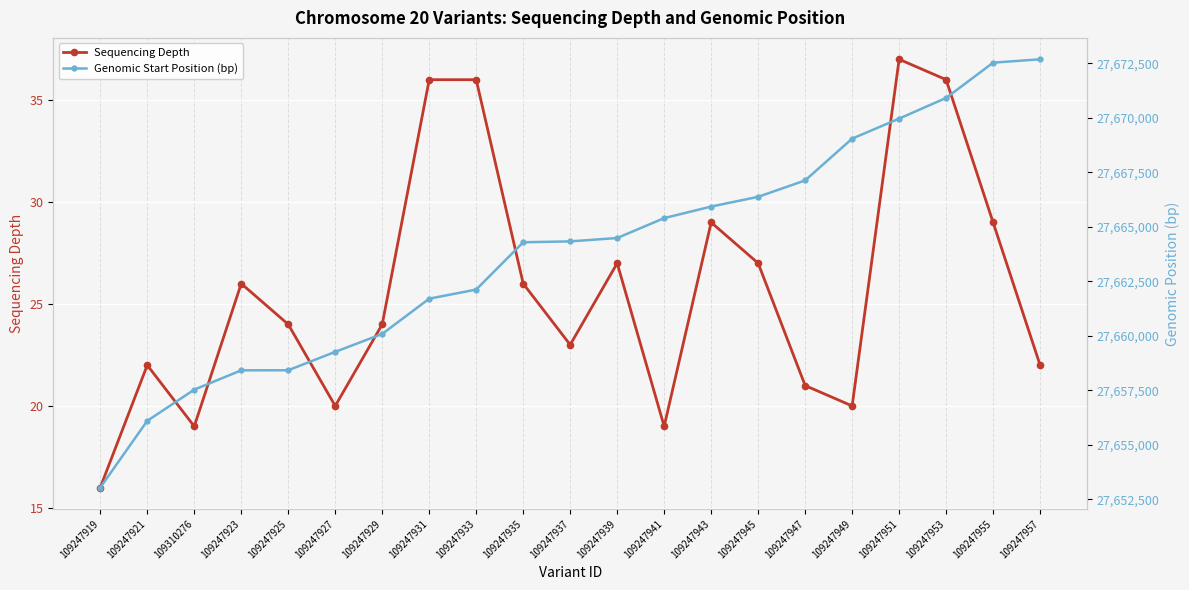

True or false: Sequencing Depth and Genomic Start Position (bp) intersect in this chart.

False